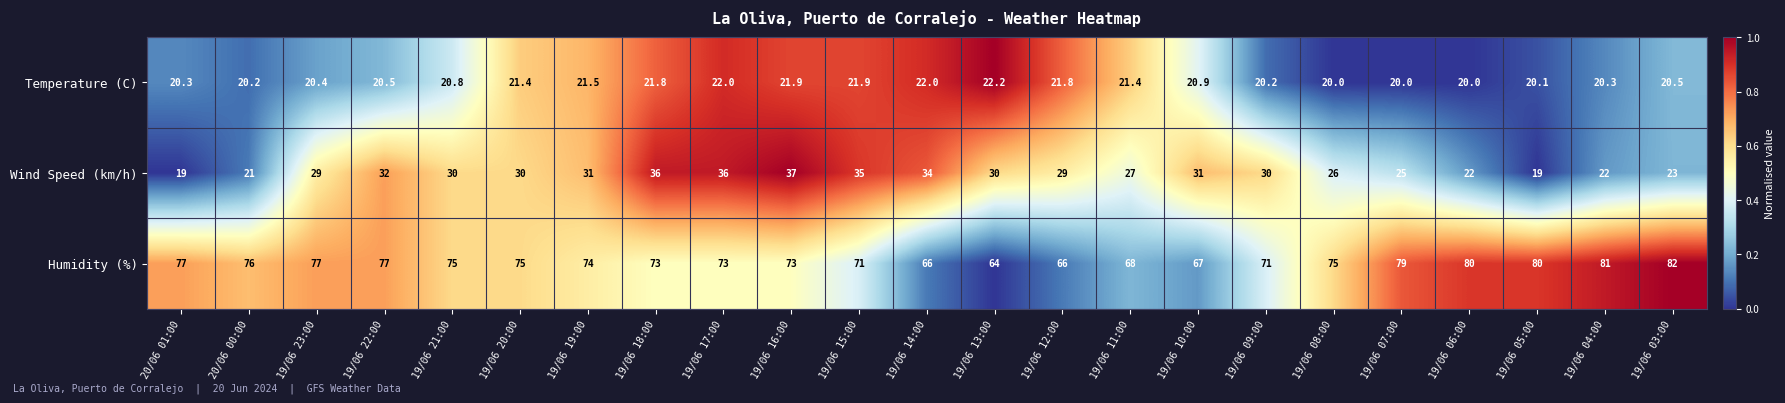

Rank the series at 19/06 22:00 from highest to lowest value.

Humidity (%), Wind Speed (km/h), Temperature (C)